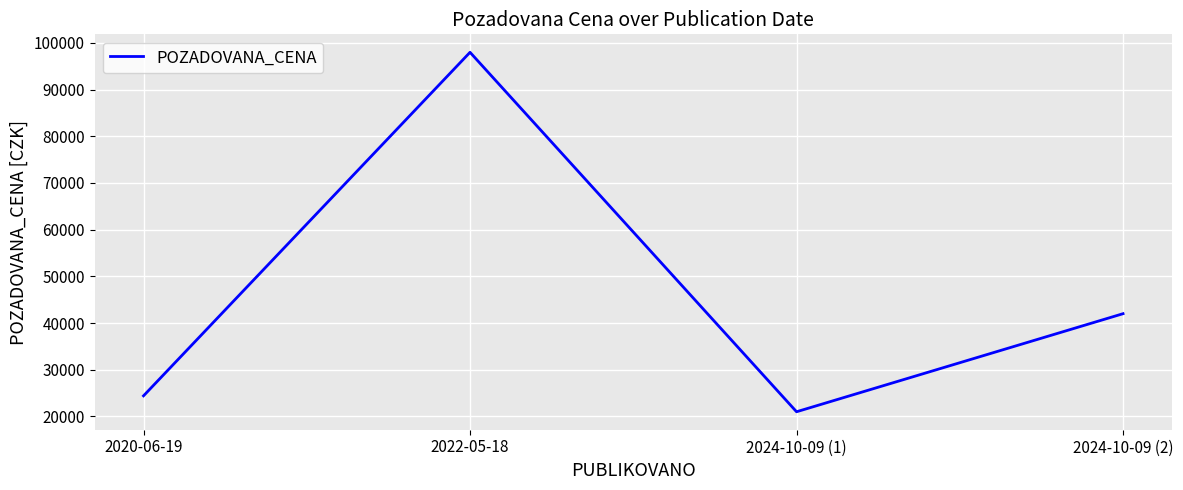

Which has a higher value, 2024-10-09 (2) or 2022-05-18?

2022-05-18